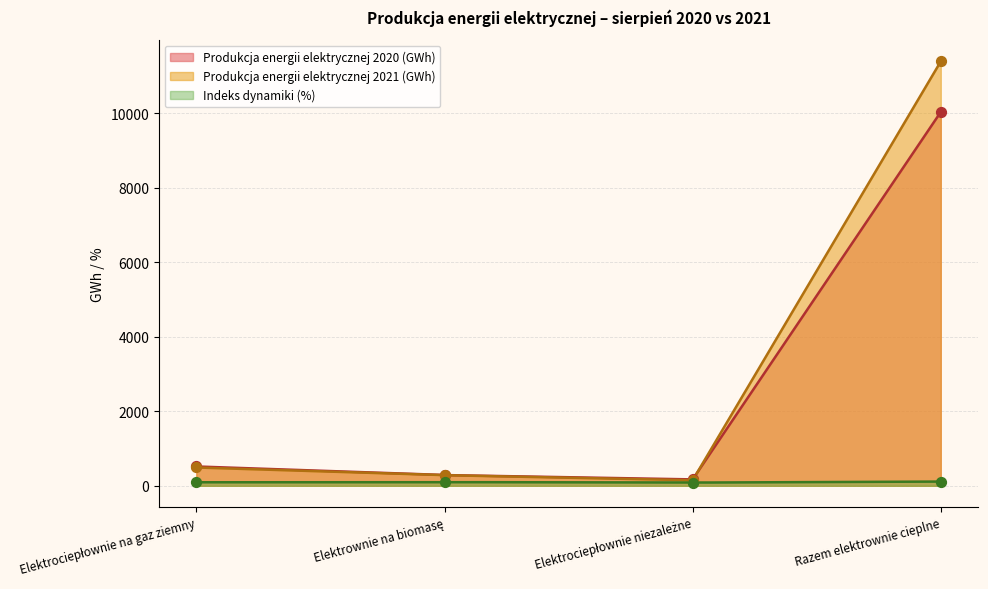

Which series contains the highest Y value?

Produkcja energii elektrycznej 2021 (GWh)